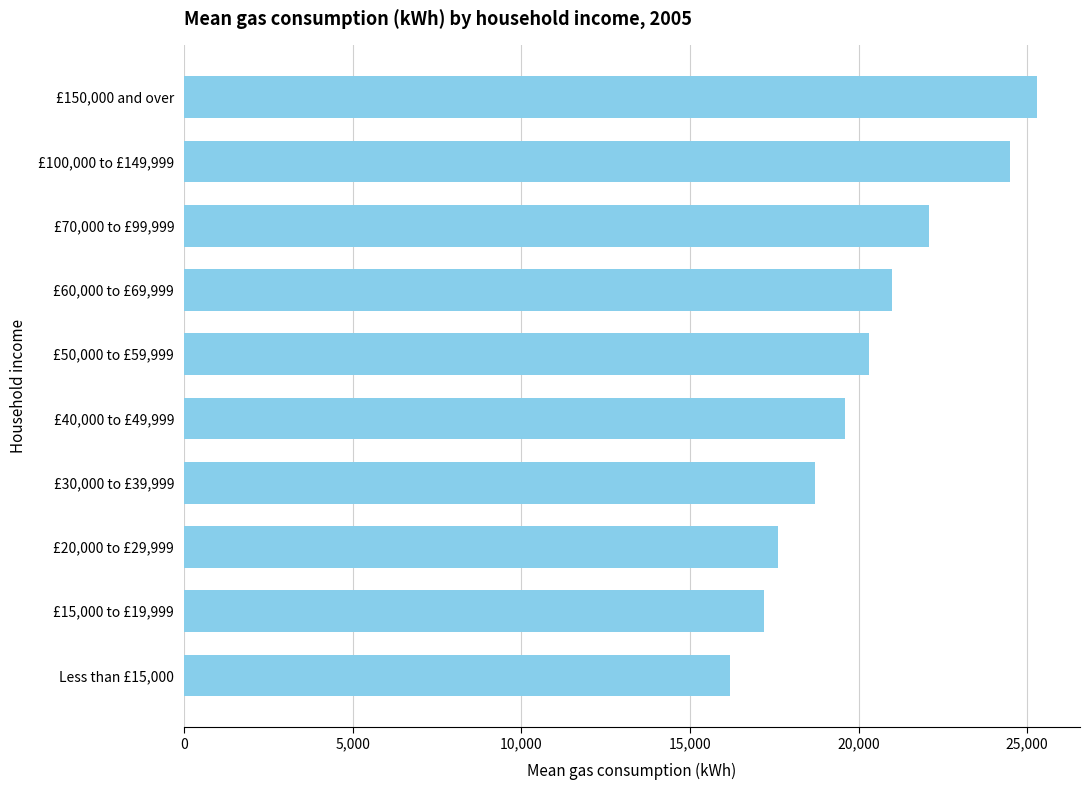

Which label corresponds to the smallest value in the chart?

Less than £15,000